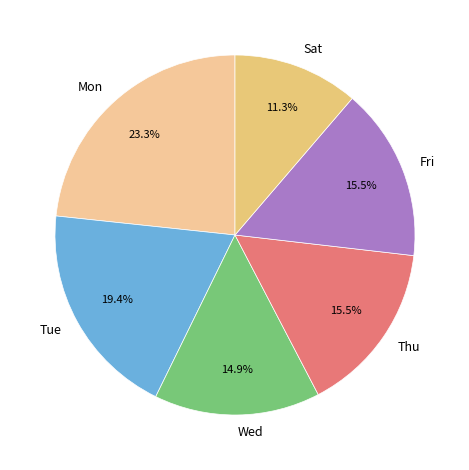

Does Sat represent more than half of the total?

No